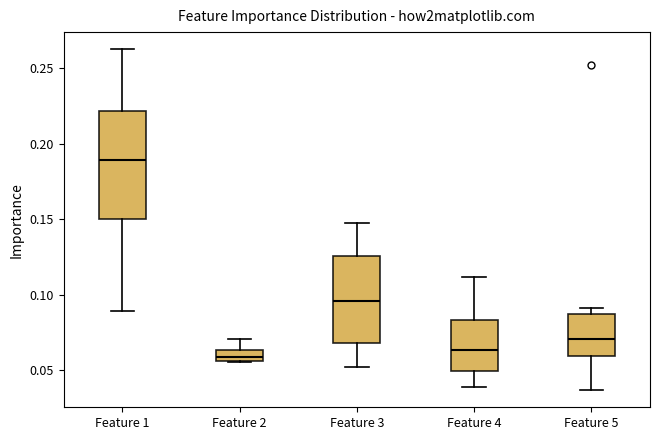

Comparing the boxes themselves (not the whiskers), which one is the tallest?

Feature 1